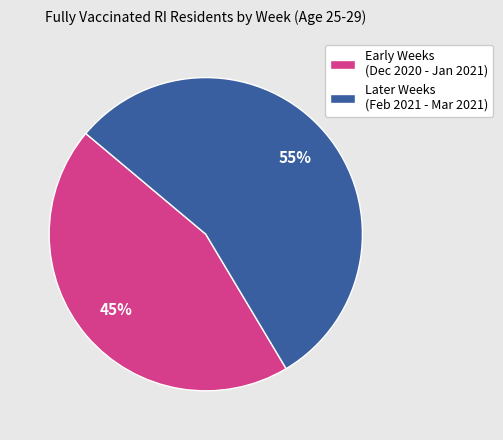

Does Early Weeks (Dec 2020 - Jan 2021) represent more than half of the total?

No